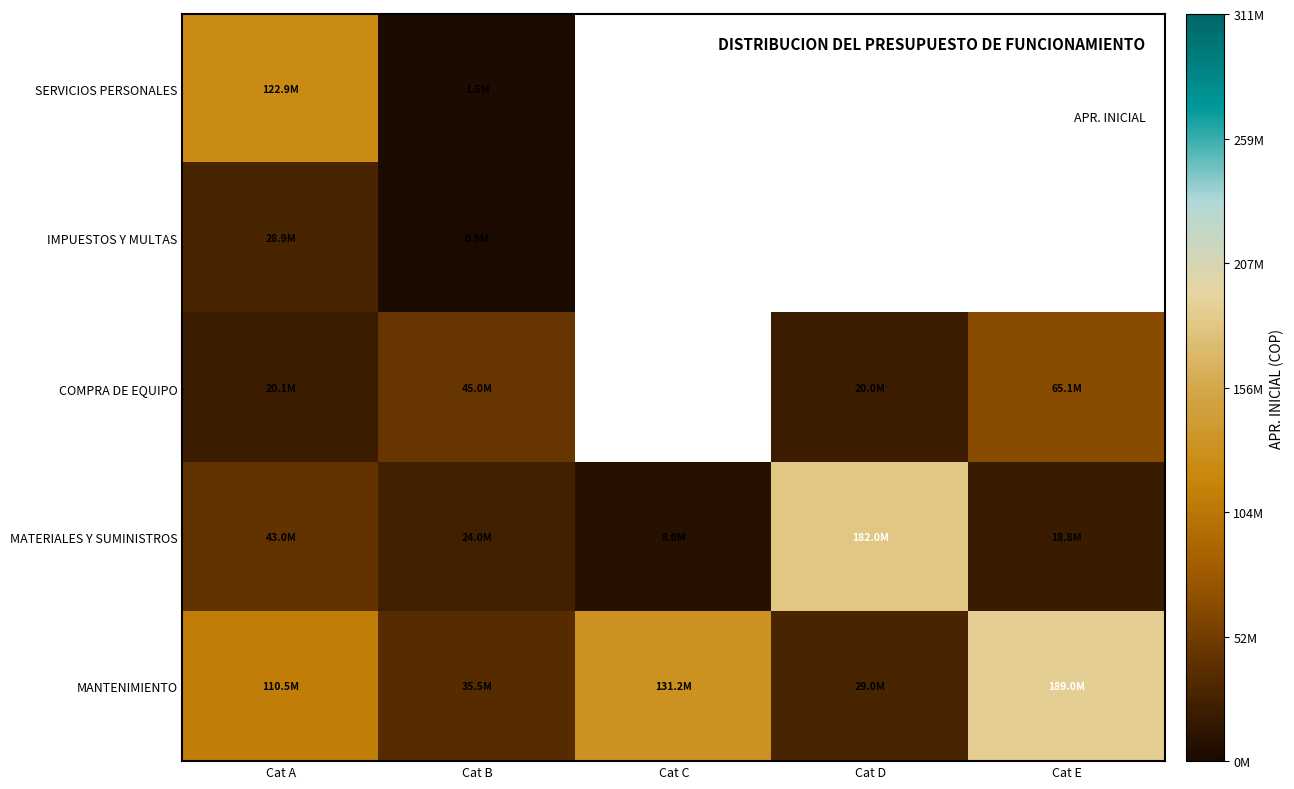

At Cat A, list the series in order from smallest to largest.

COMPRA DE EQUIPO, IMPUESTOS Y MULTAS, MATERIALES Y SUMINISTROS, MANTENIMIENTO, SERVICIOS PERSONALES